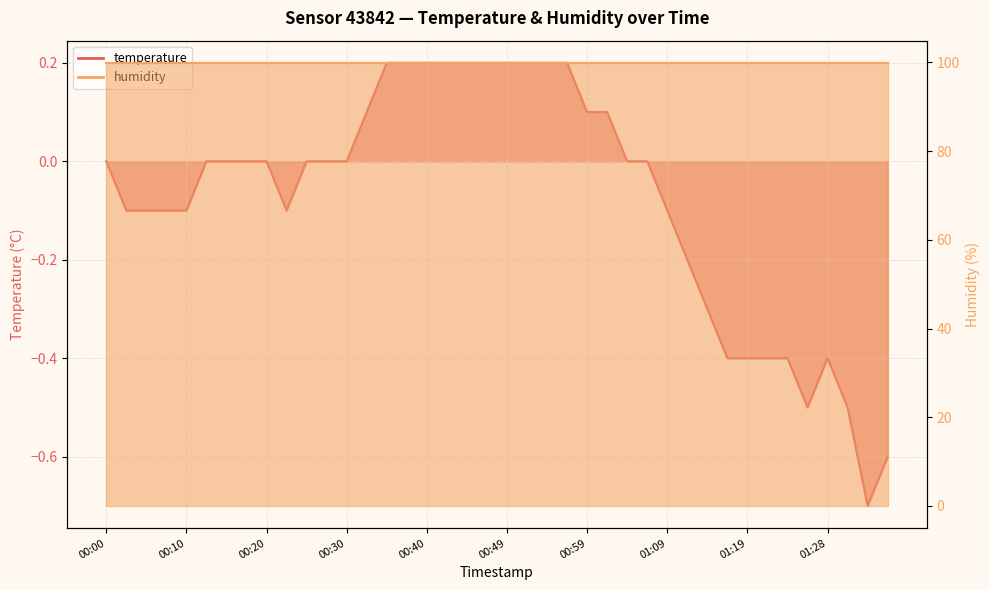

Rank the categories by value from highest to lowest.

00:35, 00:37, 00:40, 00:42, 00:44, 00:47, 00:49, 00:52, 00:54, 00:57, 00:32, 00:59, 01:02, 00:00, 00:13, 00:15, 00:18, 00:20, 00:25, 00:27, 00:30, 01:04, 01:07, 00:03, 00:05, 00:08, 00:10, 00:23, 01:09, 01:11, 01:14, 01:16, 01:19, 01:21, 01:24, 01:28, 01:26, 01:31, 01:36, 01:33